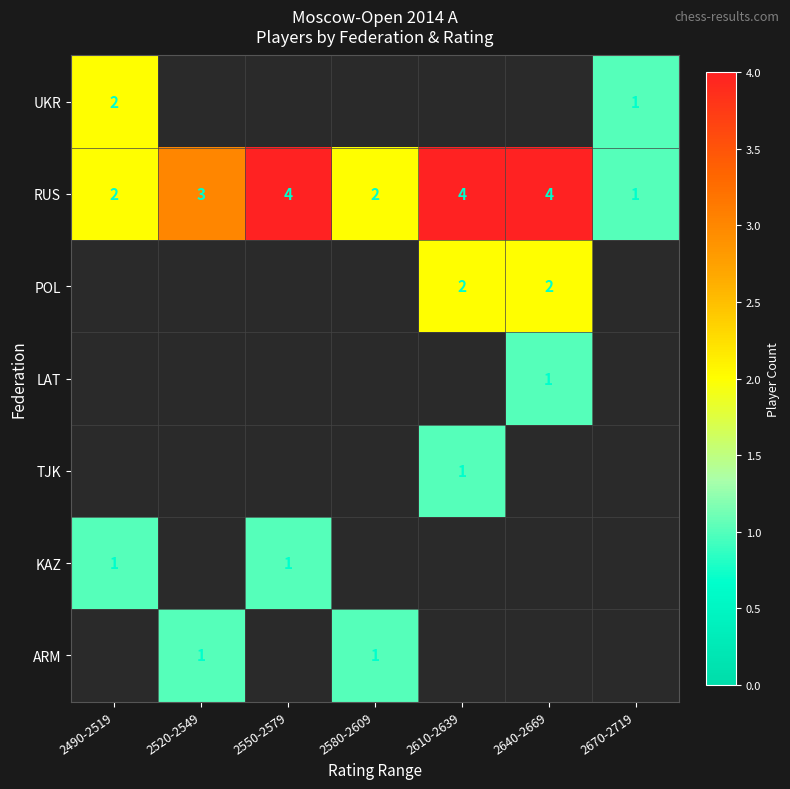

The KAZ series shows 1.5 at 2490-2519. True or false?

False